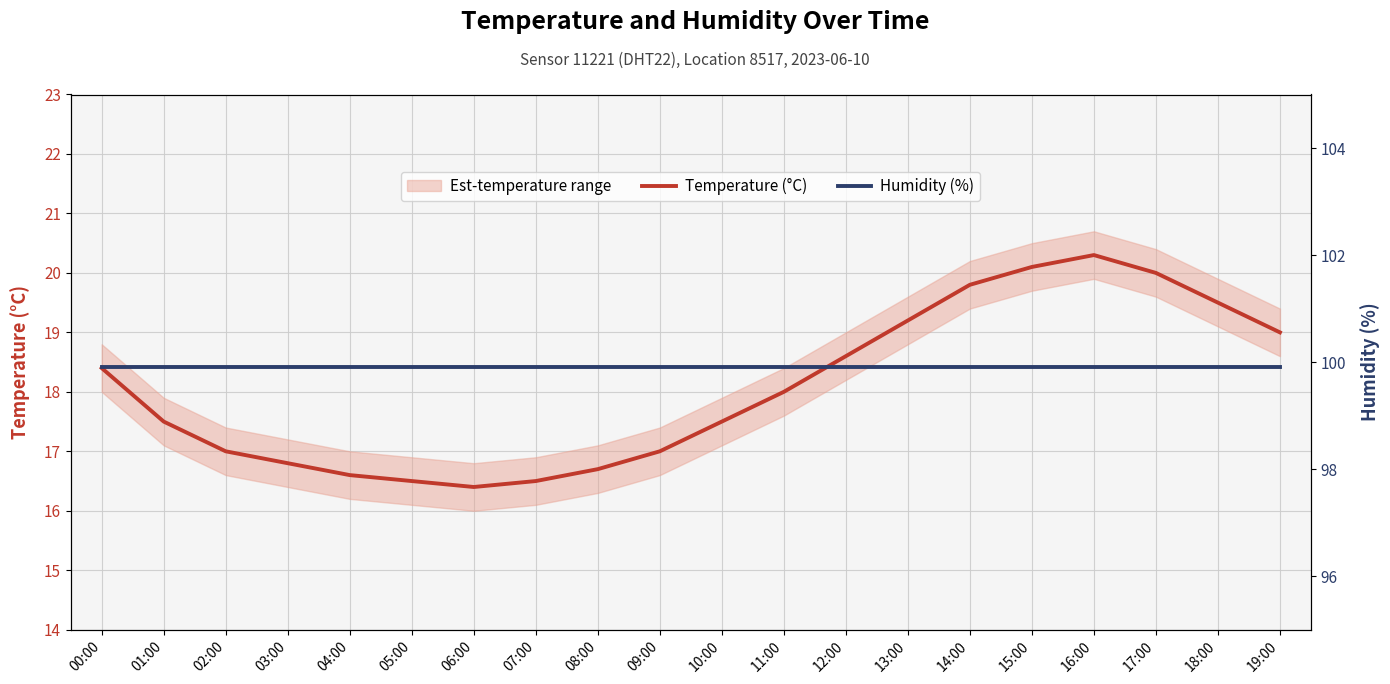

What is the sum of the Humidity (%) values at 17:00 and 19:00?

199.8